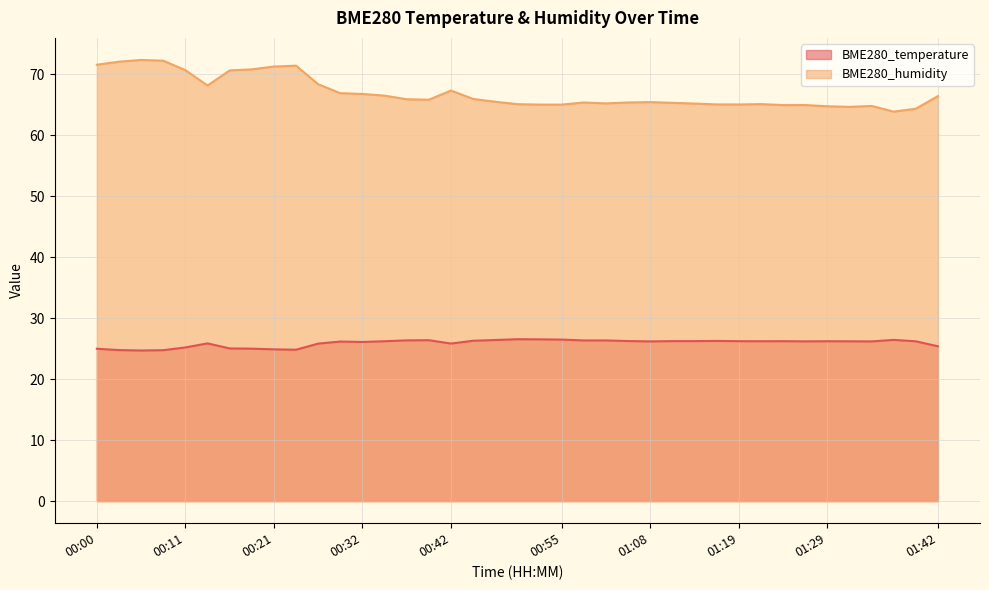

Reading left to right, list all the values displayed in this chart.

BME280_temperature: 00:00=25.0	00:03=24.8	00:05=24.7	00:08=24.7	00:11=25.2	00:13=25.9	00:16=25.0	00:18=25.0	00:21=24.9	00:24=24.8	00:26=25.8	00:29=26.2	00:32=26.1	00:34=26.2	00:37=26.4	00:39=26.4	00:42=25.8	00:45=26.3	00:47=26.4	00:50=26.5	00:52=26.5	00:55=26.5	00:58=26.3	01:03=26.3	01:05=26.2	01:08=26.2	01:11=26.2	01:13=26.2	01:16=26.3	01:19=26.2	01:21=26.2	01:24=26.2	01:27=26.2	01:29=26.2	01:32=26.2	01:34=26.2	01:37=26.4	01:39=26.2	01:42=25.4
BME280_humidity: 00:00=71.5	00:03=72.0	00:05=72.3	00:08=72.2	00:11=70.6	00:13=68.1	00:16=70.6	00:18=70.8	00:21=71.2	00:24=71.4	00:26=68.3	00:29=66.9	00:32=66.7	00:34=66.5	00:37=65.9	00:39=65.8	00:42=67.3	00:45=65.9	00:47=65.5	00:50=65.1	00:52=65.0	00:55=65.0	00:58=65.3	01:03=65.2	01:05=65.3	01:08=65.4	01:11=65.3	01:13=65.2	01:16=65.0	01:19=65.0	01:21=65.1	01:24=64.9	01:27=64.9	01:29=64.7	01:32=64.6	01:34=64.8	01:37=63.8	01:39=64.3	01:42=66.4